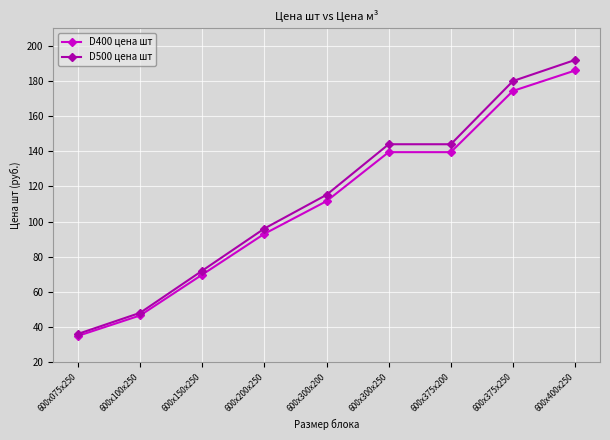

What is the label of the 2nd point from the left?

600х100х250